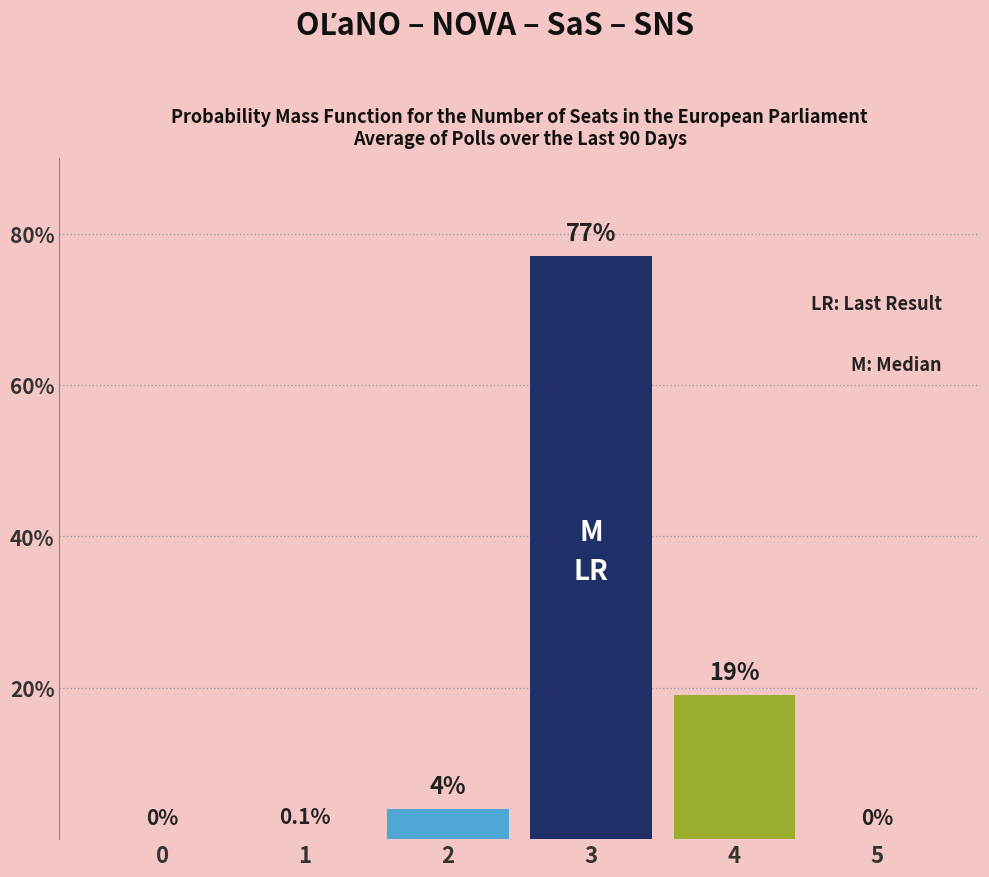

Reading left to right, what are all the values shown in this chart?

0=0.0	1=0.1	2=4.0	3=77.0	4=19.0	5=0.0